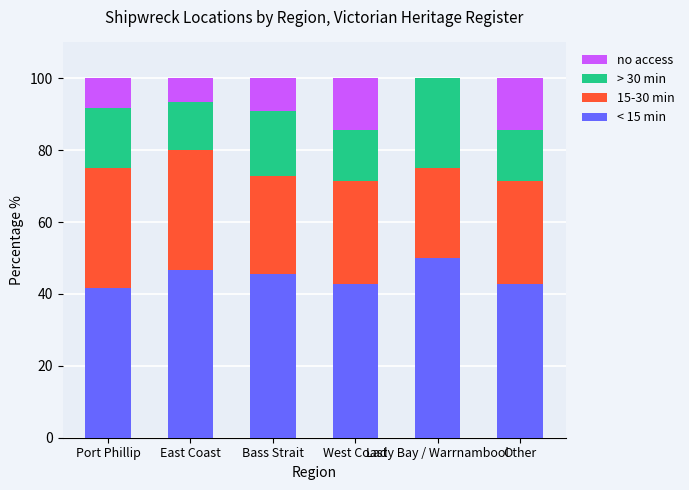

What is the highest value of the < 15 min series?

50.0